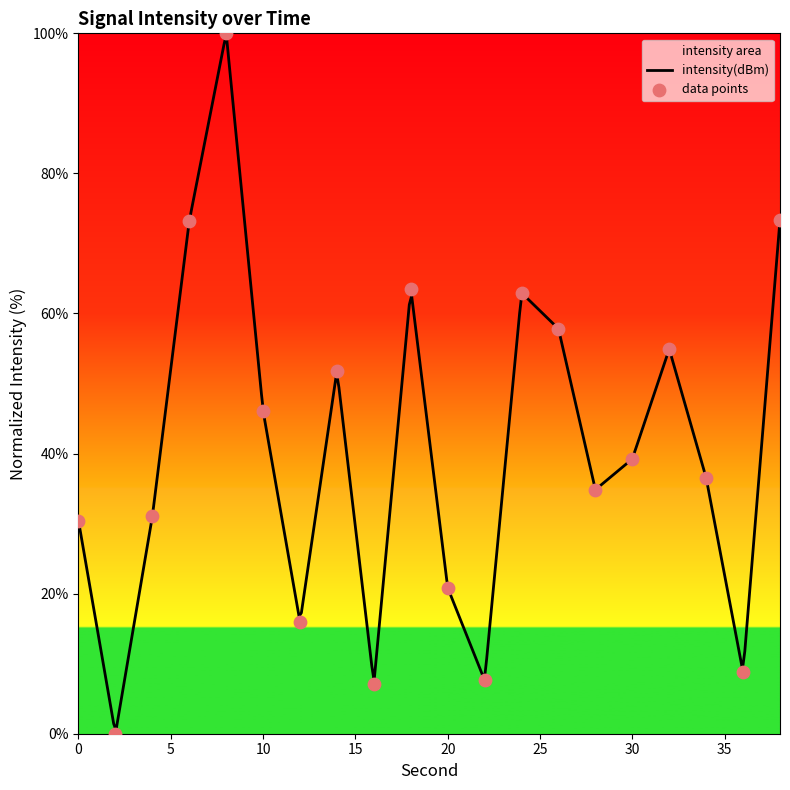

What is the change in value from 20 to 24?

+42.1